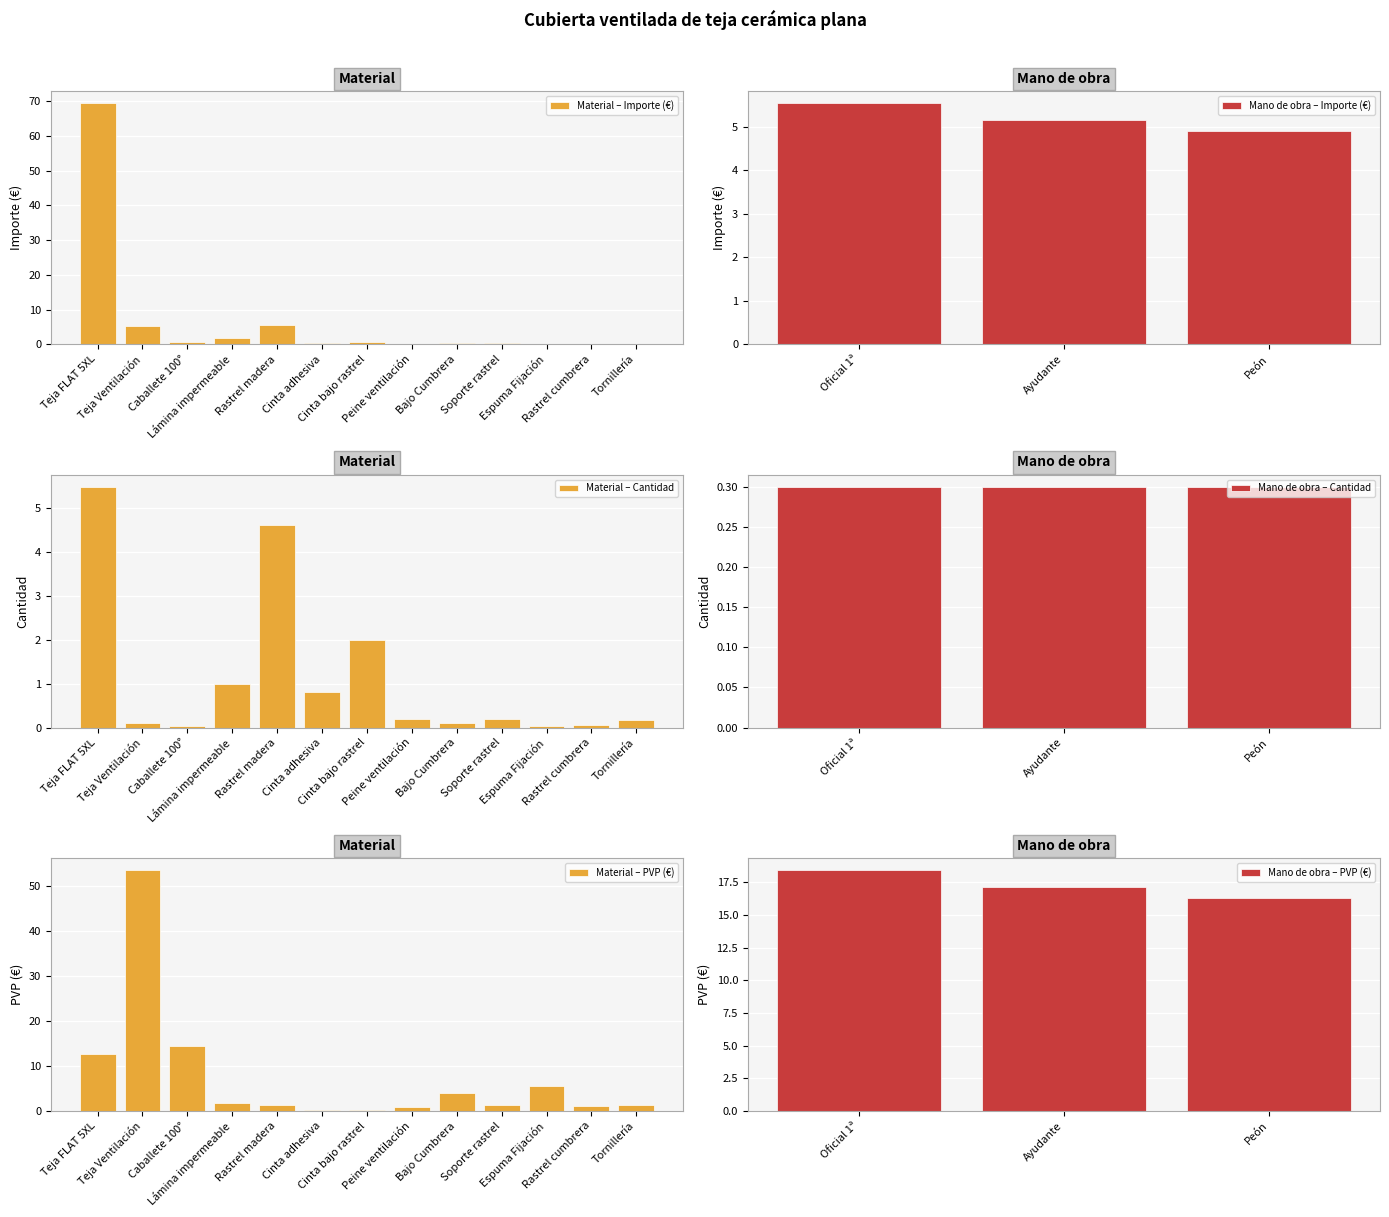

True or false: Mano de obra – Importe (€) has a value of 5.5 at Oficial 1ª.

True